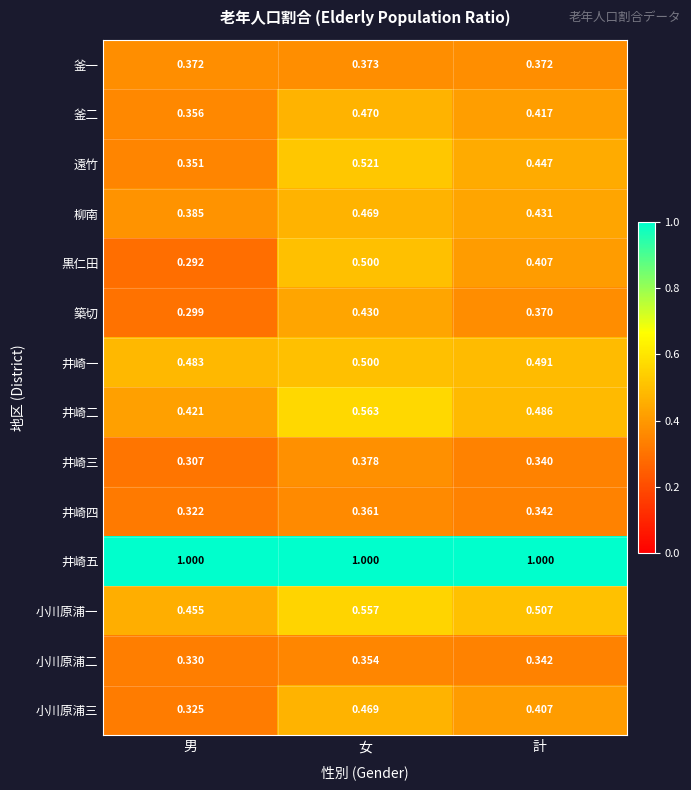

Which category has the lowest value across all series?

男